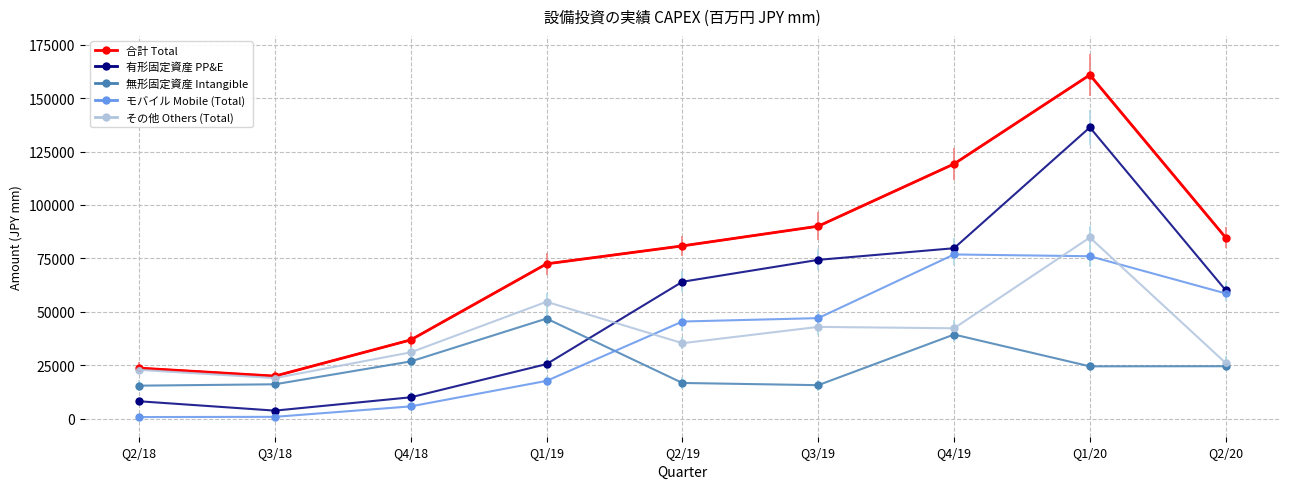

Is the value of 無形固定資産 Intangible at Q3/19 greater than the value of モバイル Mobile (Total) at Q1/19?

No